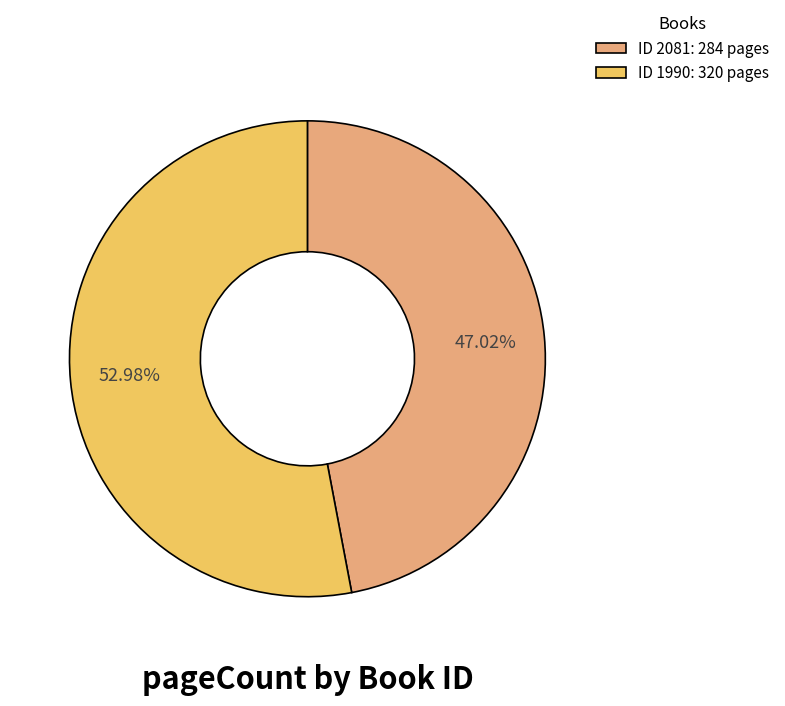

Rank the categories by value from lowest to highest.

ID 2081: 284 pages, ID 1990: 320 pages